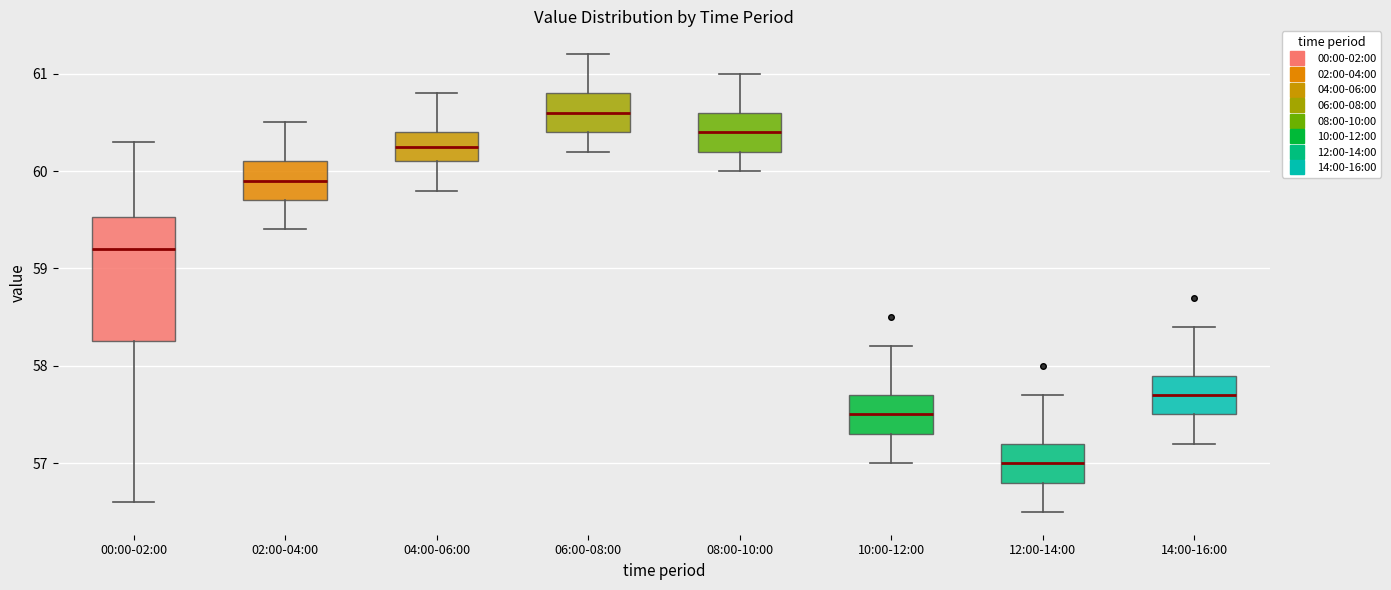

Reading left to right, transcribe this box plot: for each box, give where its median line is, the range the box spans, and where its two whiskers end, as read against the y-axis. The values are not printed on the chart, so give them approximately, as read against the axis.

00:00-02:00: median 59.2, box 58.3 to 59.5, whiskers 56.6 to 60.3
02:00-04:00: median 59.9, box 59.7 to 60.1, whiskers 59.4 to 60.5
04:00-06:00: median 60.3, box 60.1 to 60.4, whiskers 59.8 to 60.8
06:00-08:00: median 60.6, box 60.4 to 60.8, whiskers 60.2 to 61.2
08:00-10:00: median 60.4, box 60.2 to 60.6, whiskers 60.0 to 61.0
10:00-12:00: median 57.5, box 57.3 to 57.7, whiskers 57.0 to 58.2
12:00-14:00: median 57.0, box 56.8 to 57.2, whiskers 56.5 to 57.7
14:00-16:00: median 57.7, box 57.5 to 57.9, whiskers 57.2 to 58.4